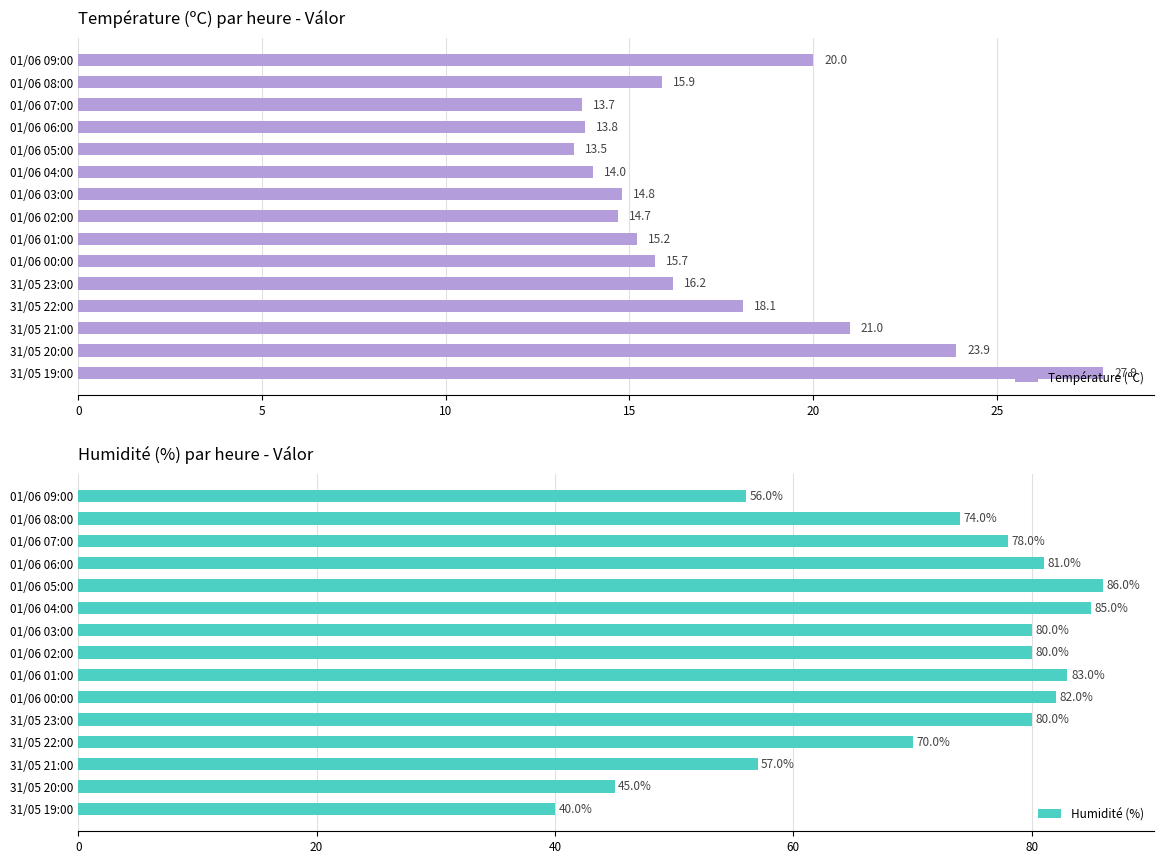

What is the average value of the Température (ºC) series?

17.2